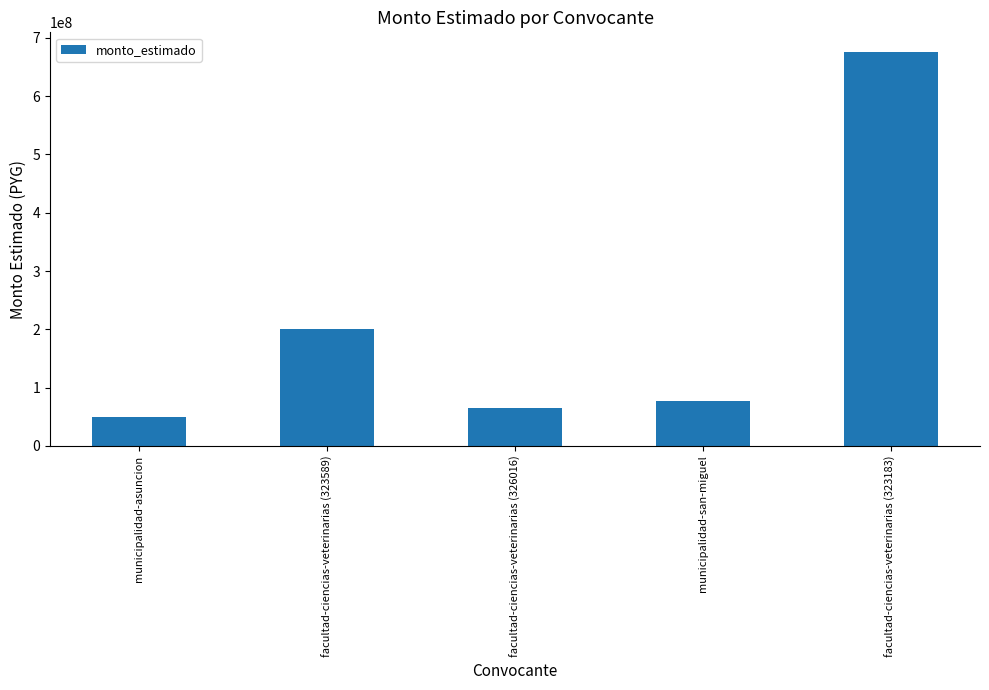

Which label corresponds to the smallest value in the chart?

municipalidad-asuncion